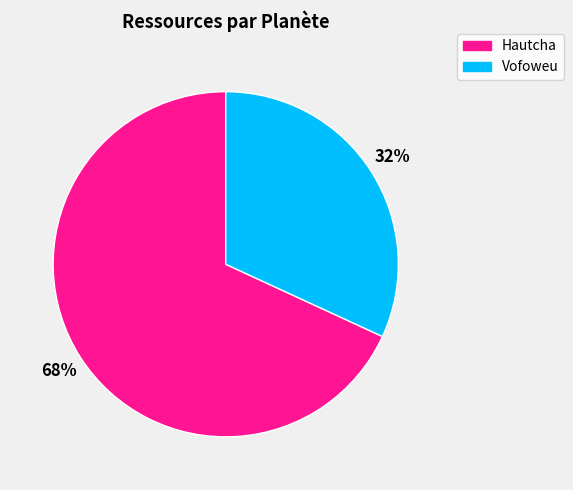

Is there any slice that represents more than half of the pie?

Yes